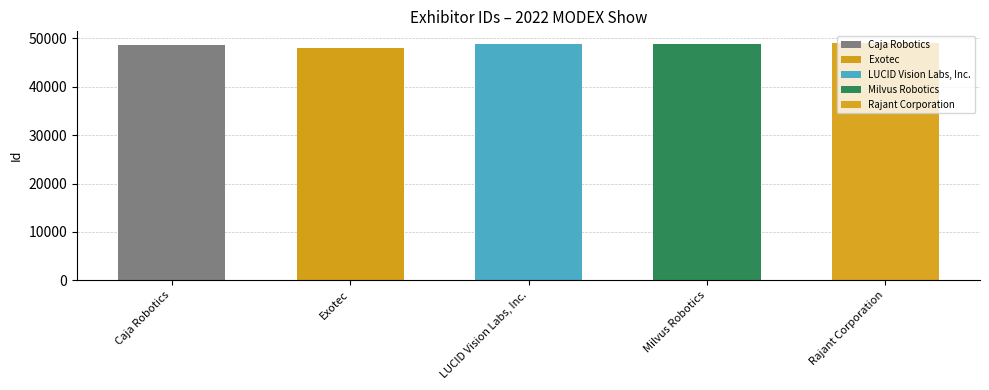

How many bars are there in total?

5